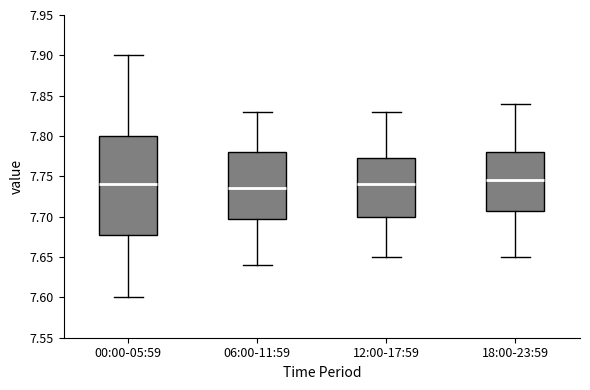

Which box is the tallest, from its lower edge to its upper edge?

00:00-05:59